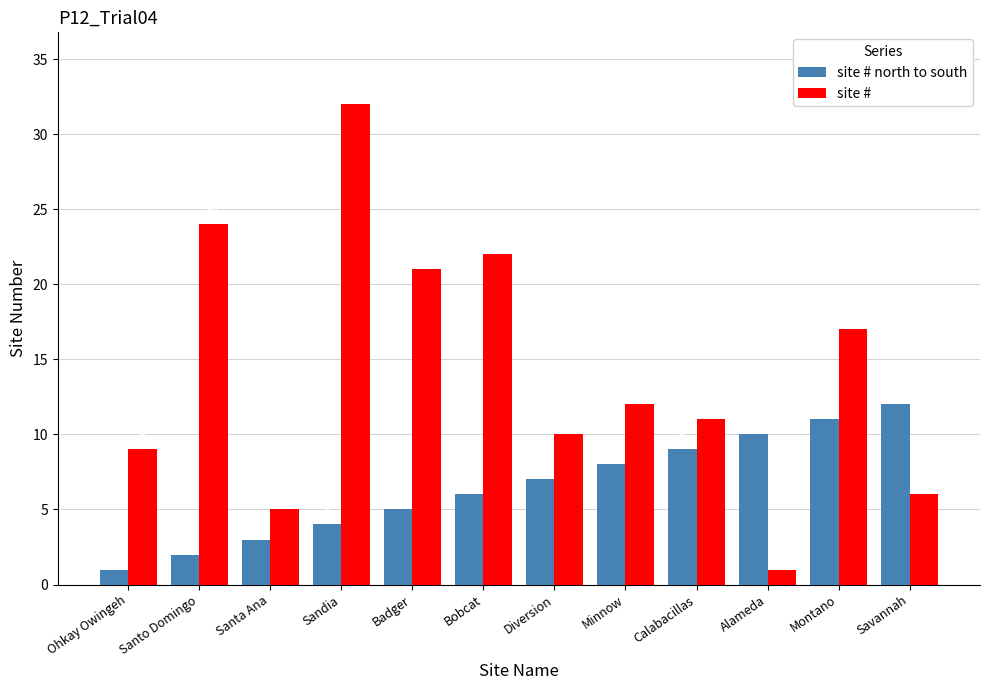

Reading left to right, extract all data points from this chart.

site # north to south: 1	2	3	4	5	6	7	8	9	10	11	12
site # : 9	24	5	32	21	22	10	12	11	1	17	6